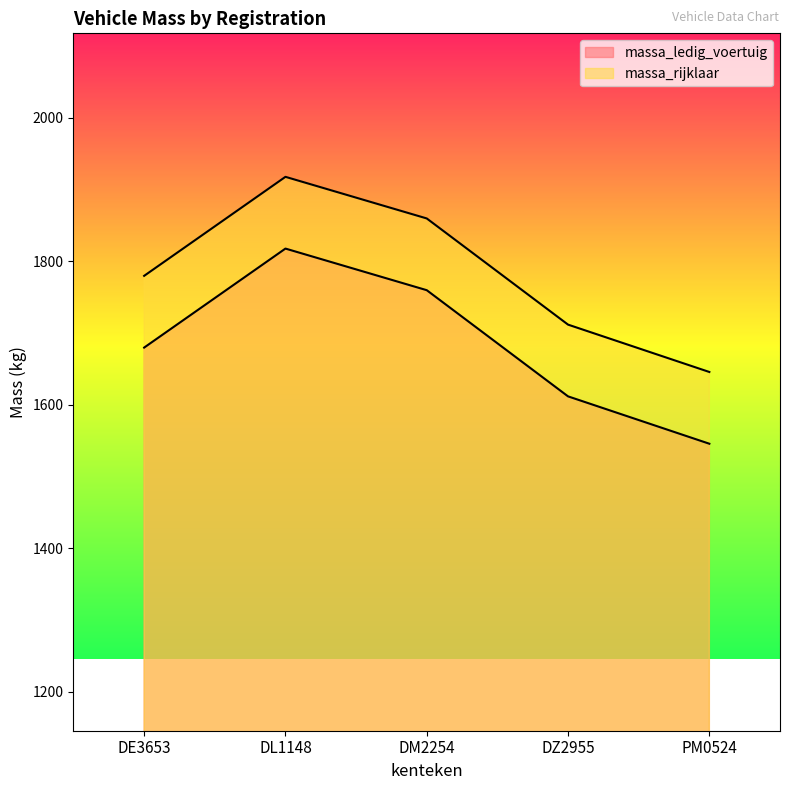

At which label does massa_ledig_voertuig reach its peak?

DL1148